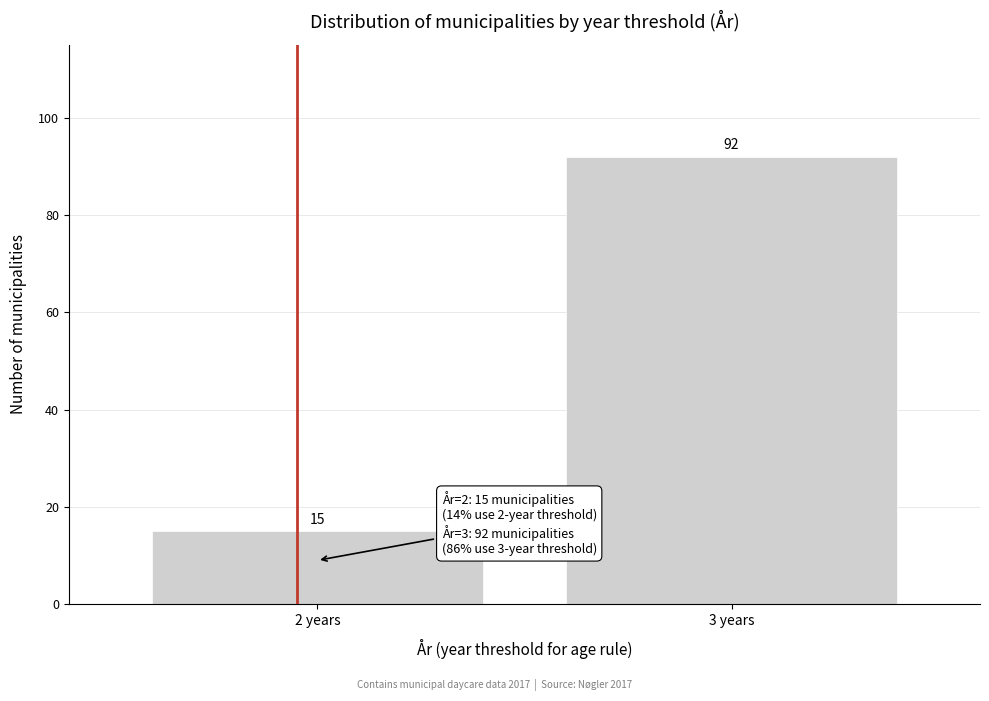

Reading left to right, what are all the values shown in this chart?

2 years=15	3 years=92